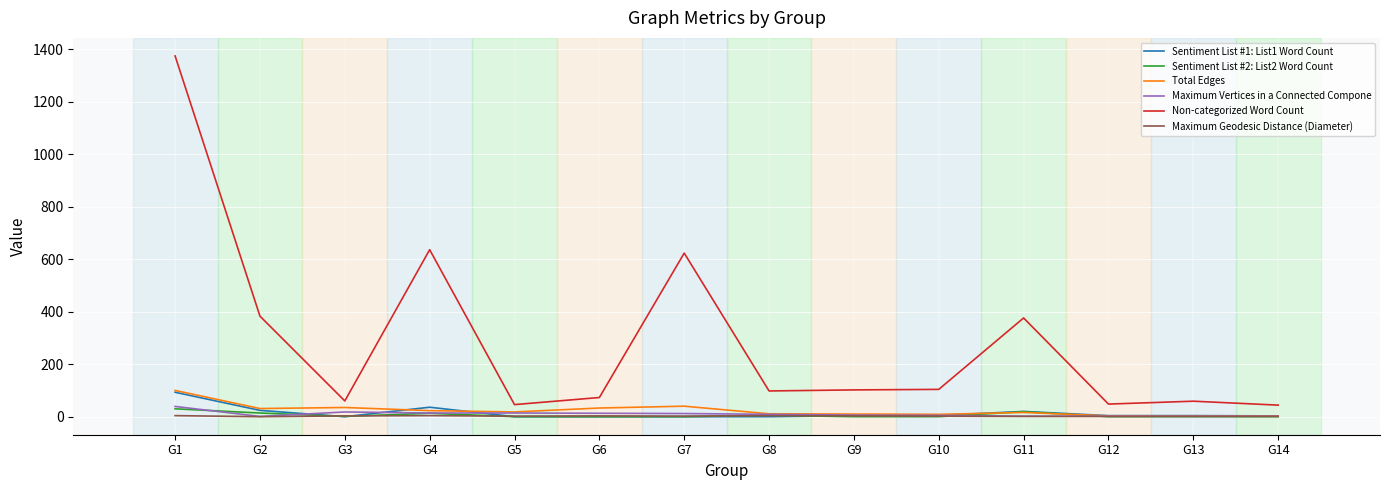

Where does the Non-categorized Word Count series first go above 102?

G1